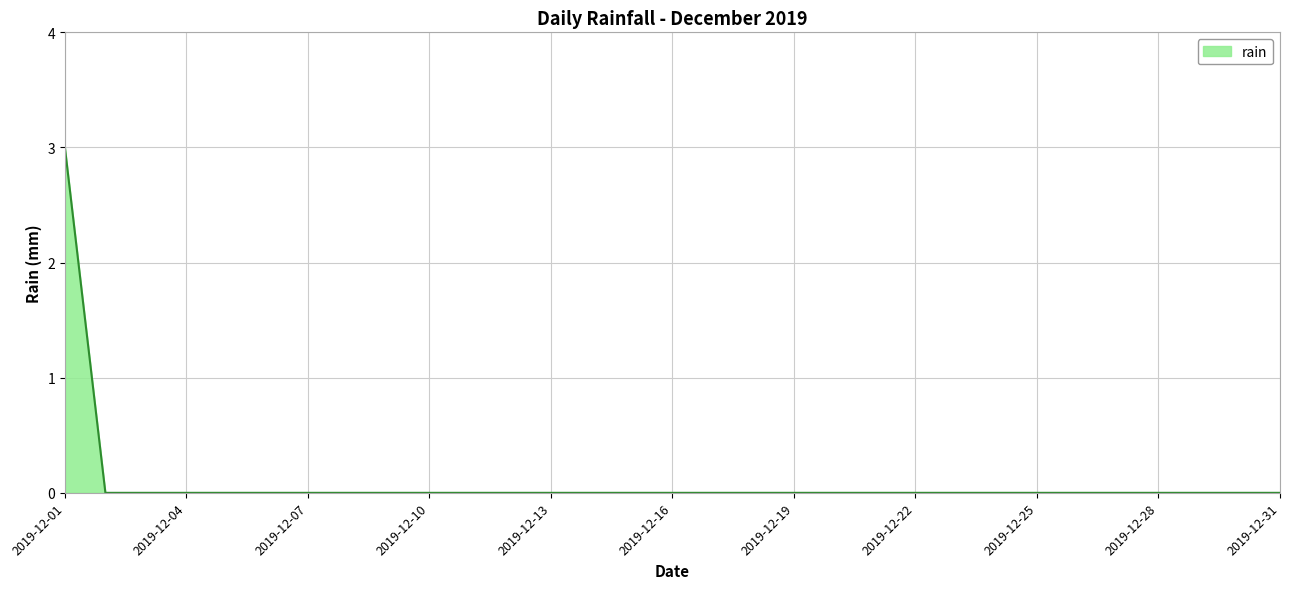

What is the maximum value shown in the chart?

3